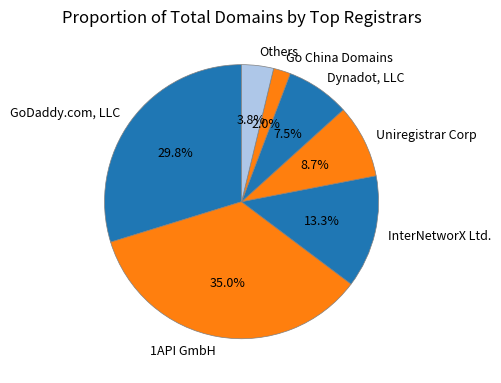

Between 1API GmbH and Dynadot, LLC, which is larger?

1API GmbH